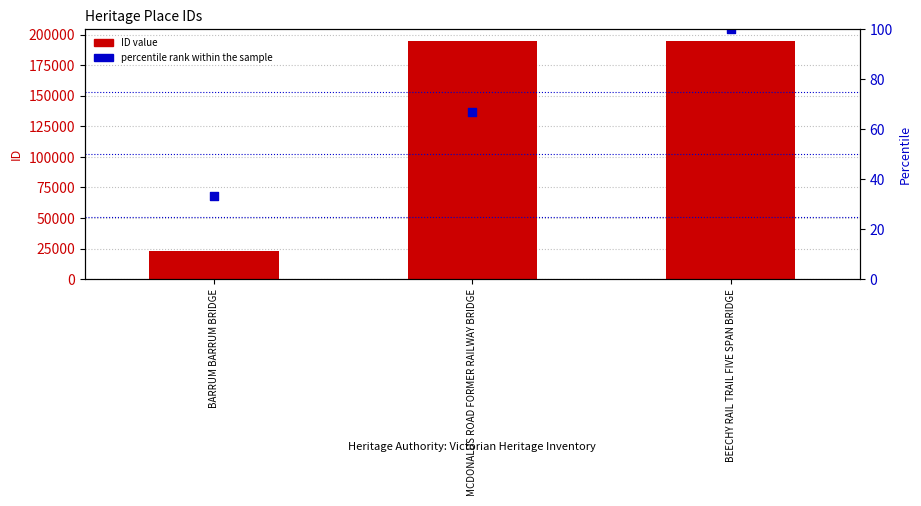

Which series has the widest spread of Y values?

ID value